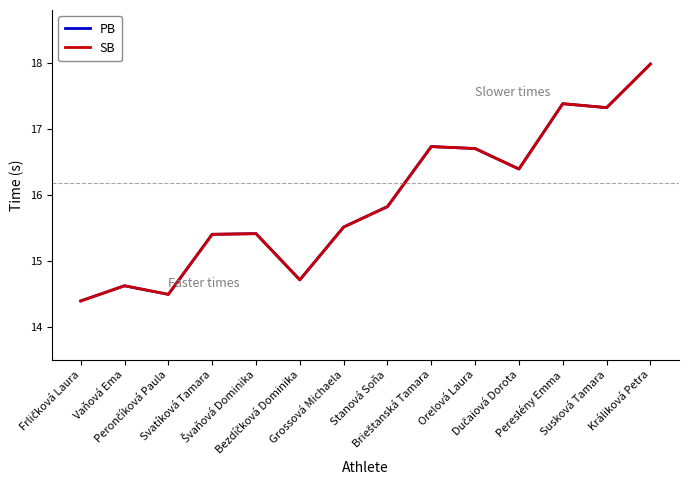

Does the chart display data point markers on the line(s)?

No